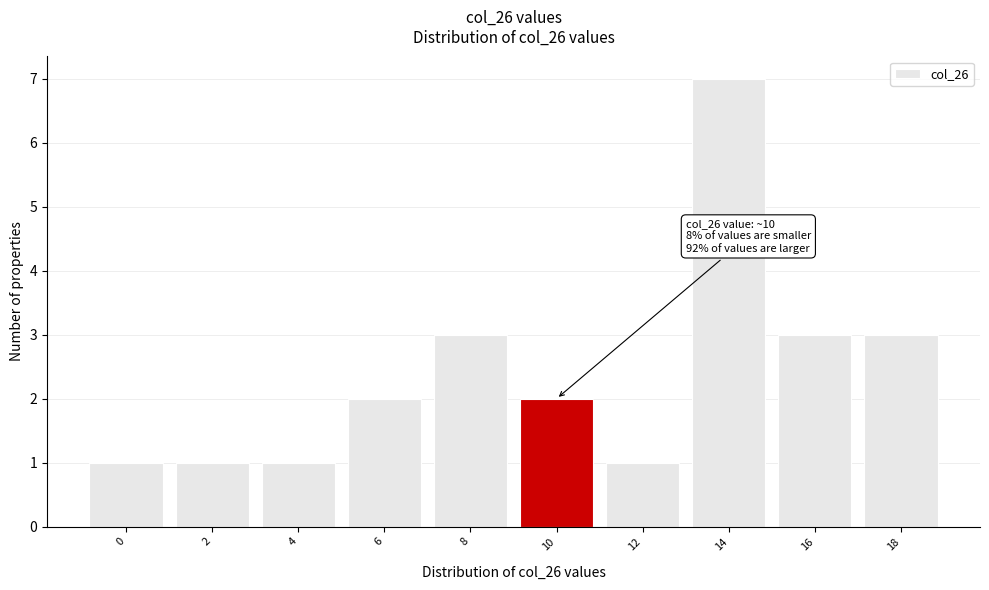

Reading left to right, what are all the values shown in this chart?

1	1	1	2	3	2	1	7	3	3